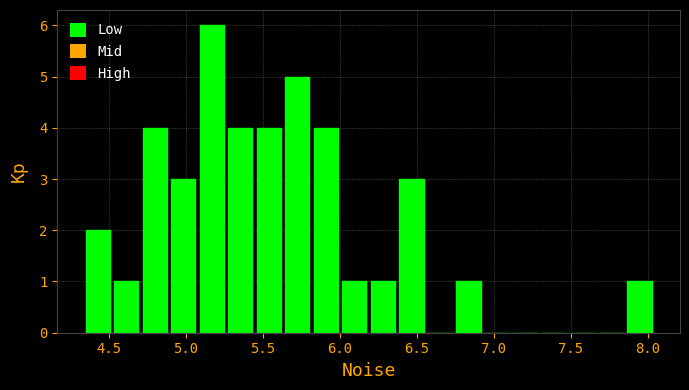

Around what value on the x-axis is the tallest bar? Give the approximate position of its centre, as read against the axis.

5.15